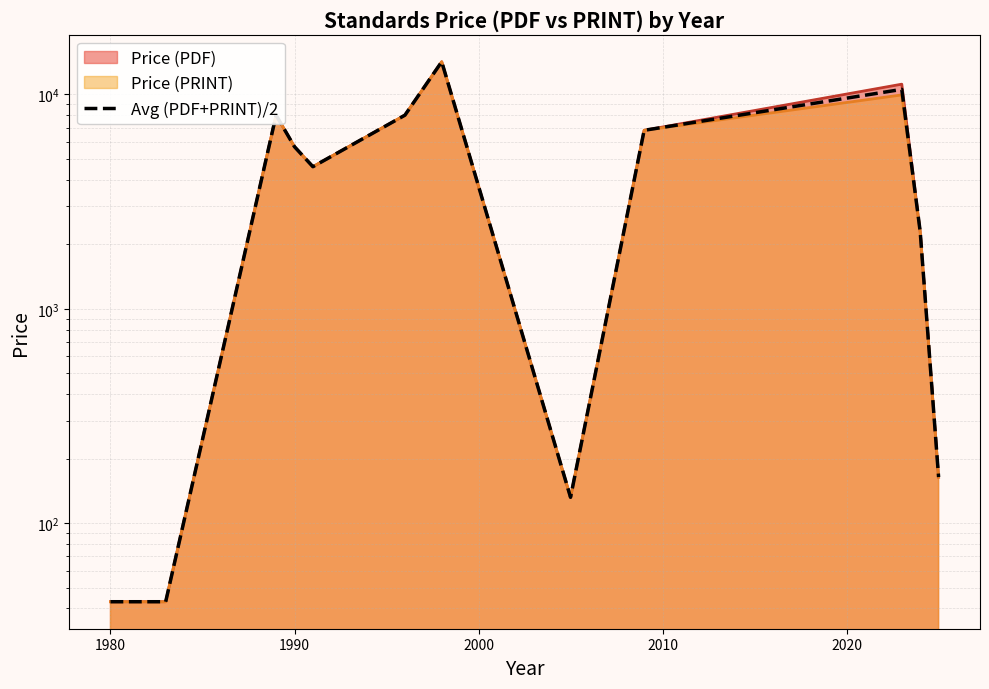

What is the difference between the maximum and minimum values?

14157.0